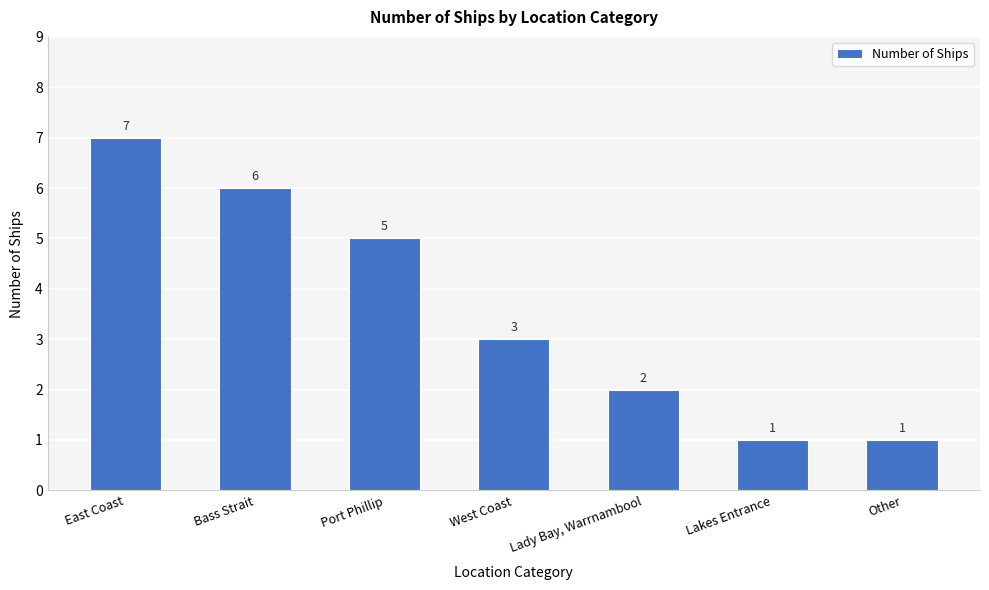

The chart shows a value of 3 at Port Phillip. True or false?

False